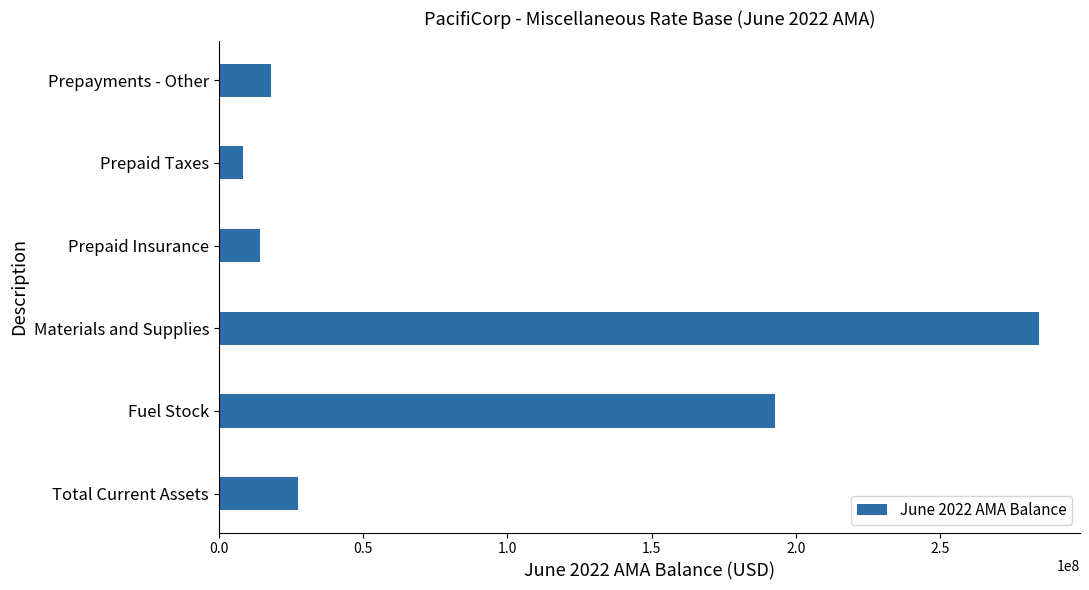

What is the sum of all values?

545386261.5